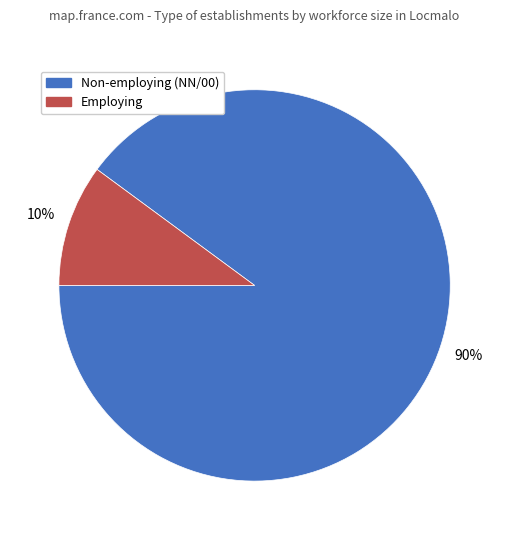

To the nearest percent, what is the difference between the largest and smallest slice percentages?

80%